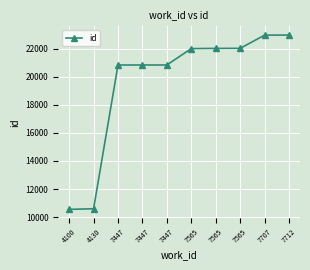

How many lines are shown in the chart?

1